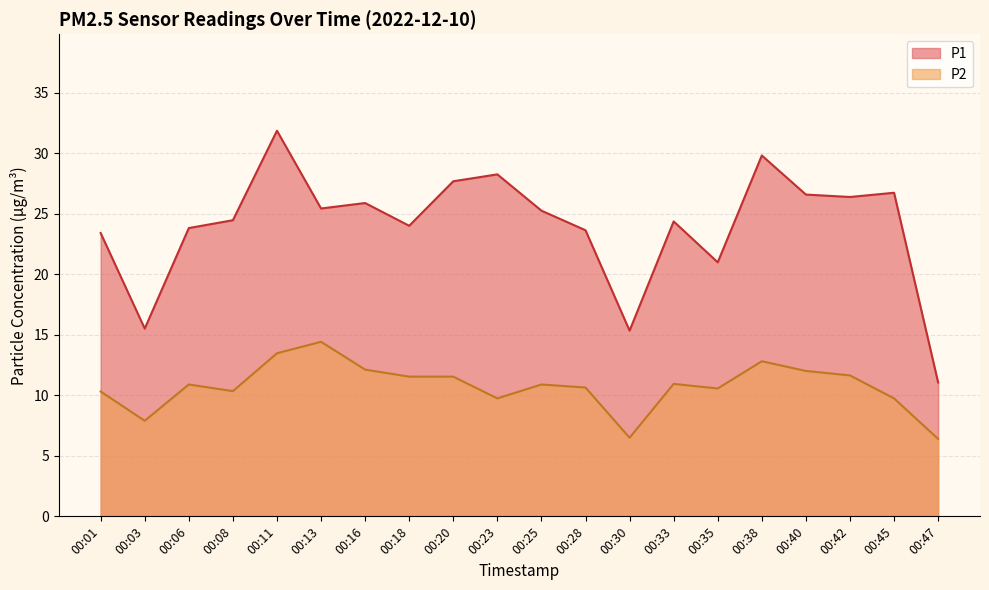

How many lines are shown in the chart?

2